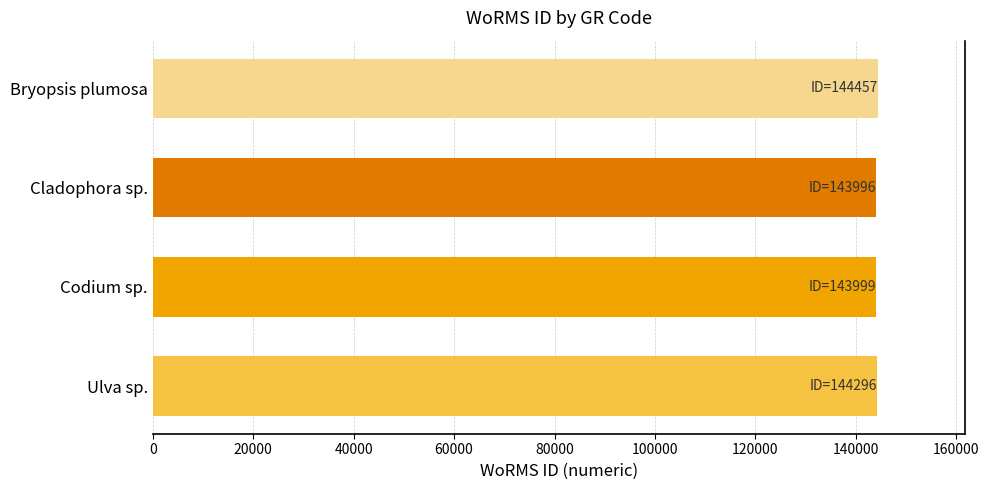

What is the difference between the second highest and second lowest values?

297